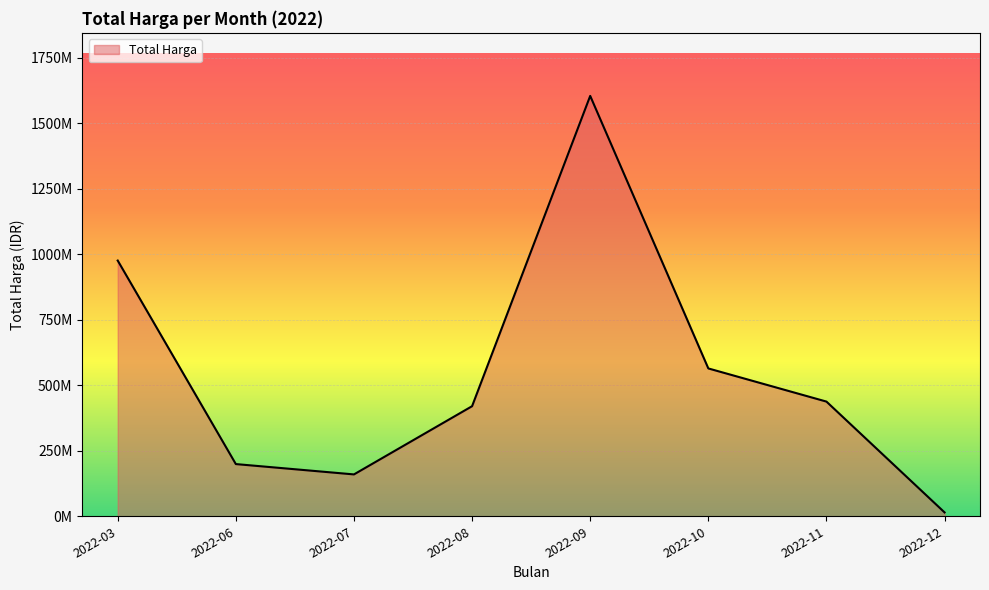

Rank the categories by value from lowest to highest.

2022-12, 2022-07, 2022-06, 2022-08, 2022-11, 2022-10, 2022-03, 2022-09